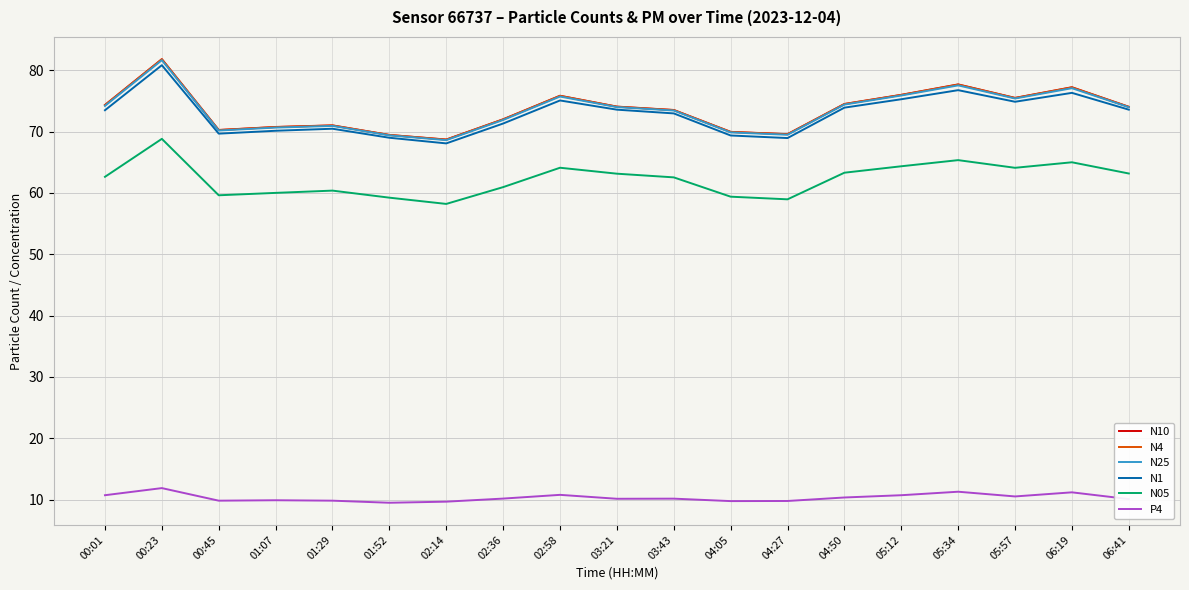

True or false: N10 has more than 2 points higher than both neighbors.

True